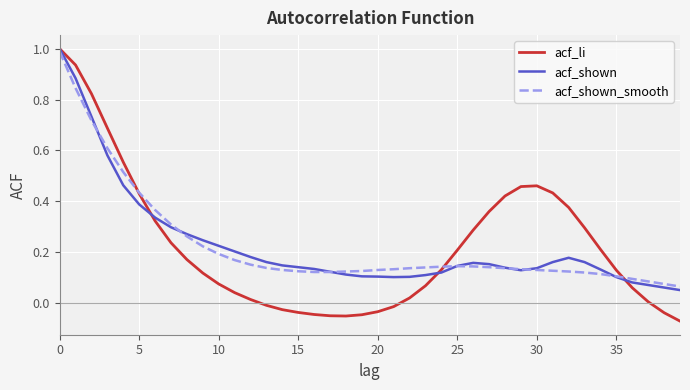

What is the greatest value displayed?

1.0